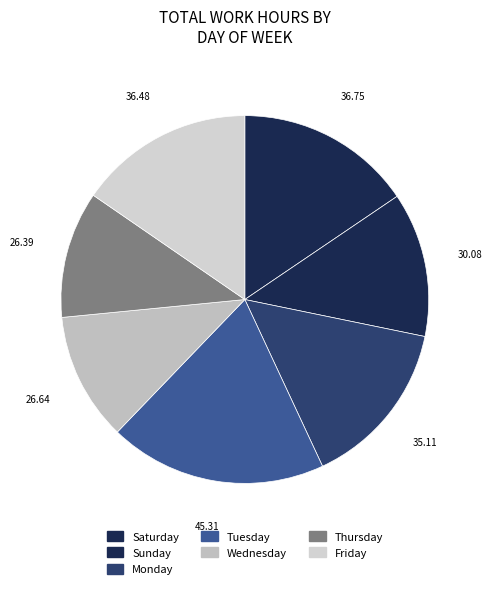

Count the number of slices in the pie.

7